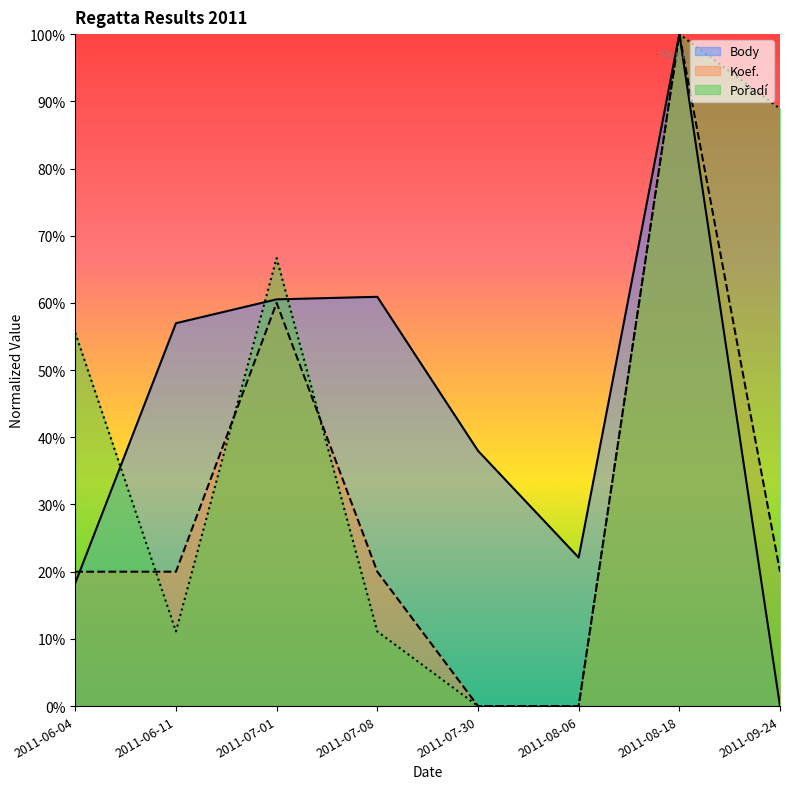

How many series are shown in this chart?

3